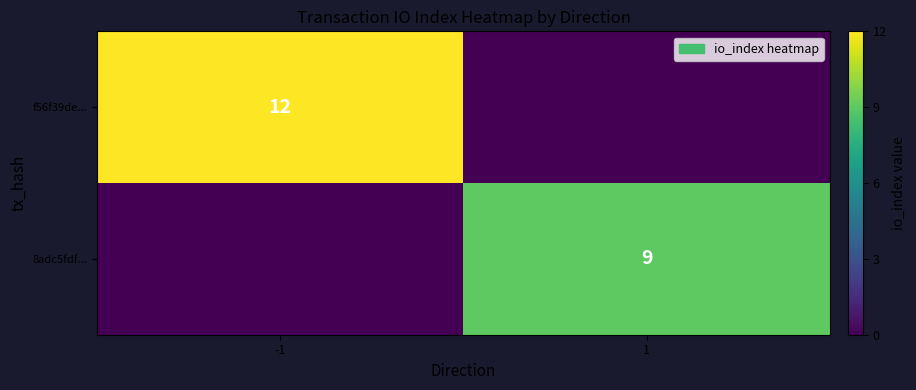

Which label corresponds to the smallest value in the chart?

1